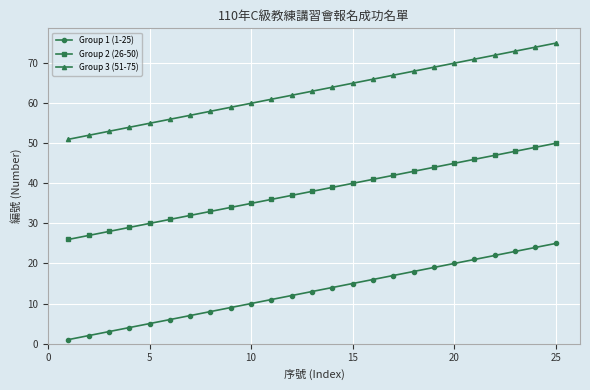

What is the greatest value displayed?

75